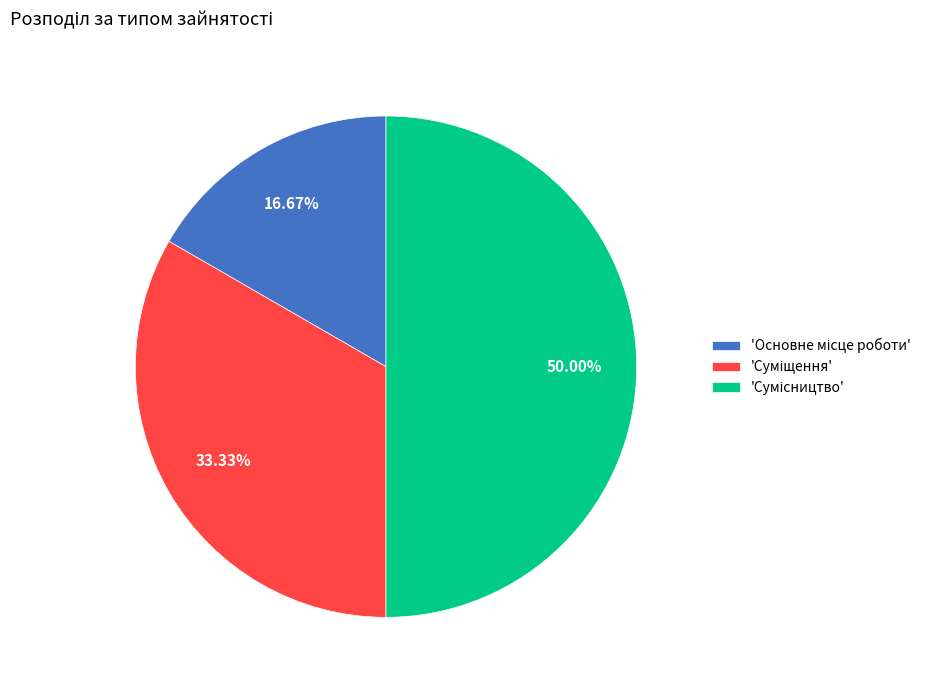

How many segments does this pie chart have?

3